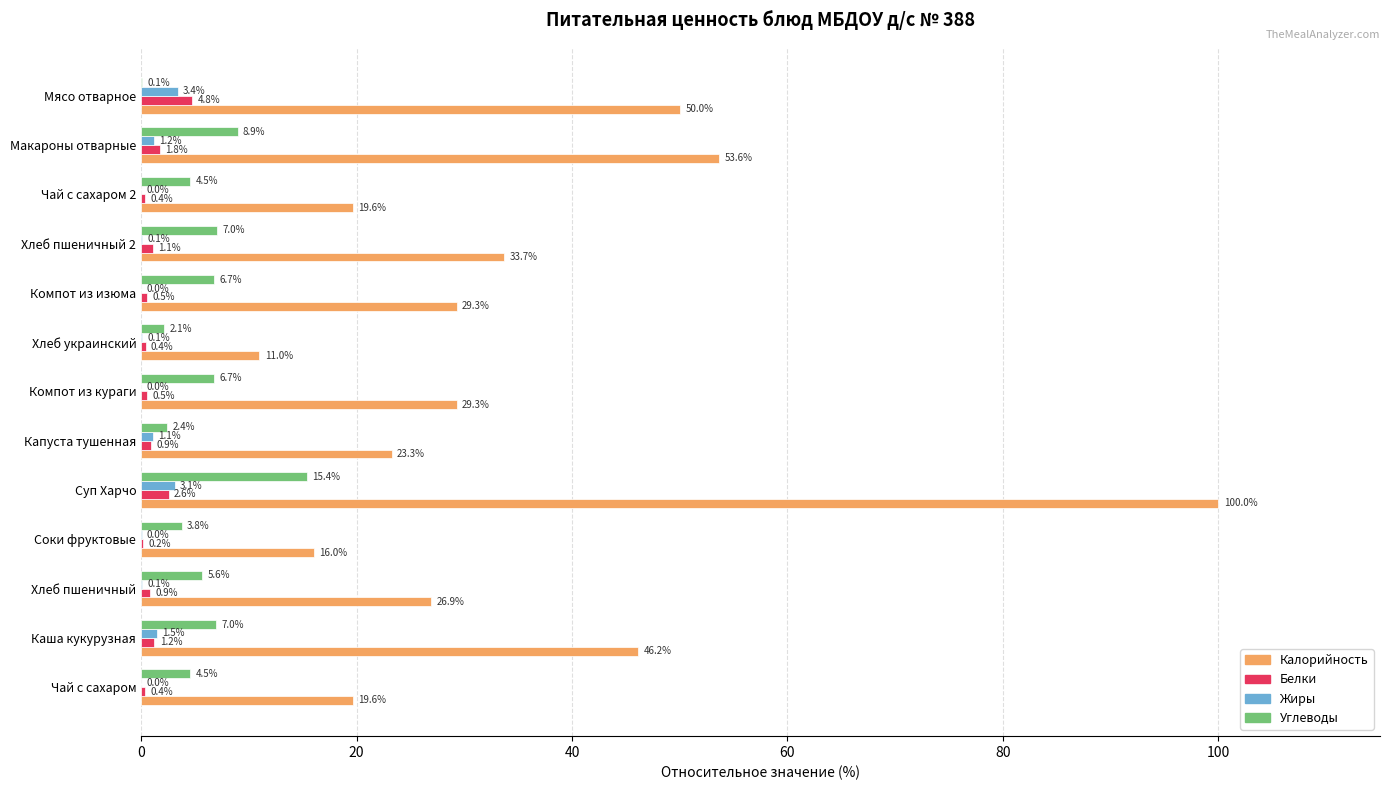

At which label does Белки reach its peak?

Мясо отварное